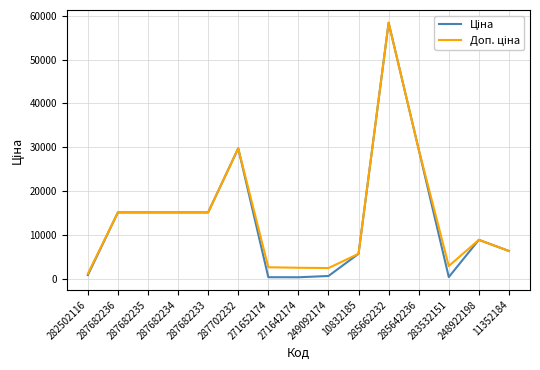

At which category is the sum across all series the highest?

285662232